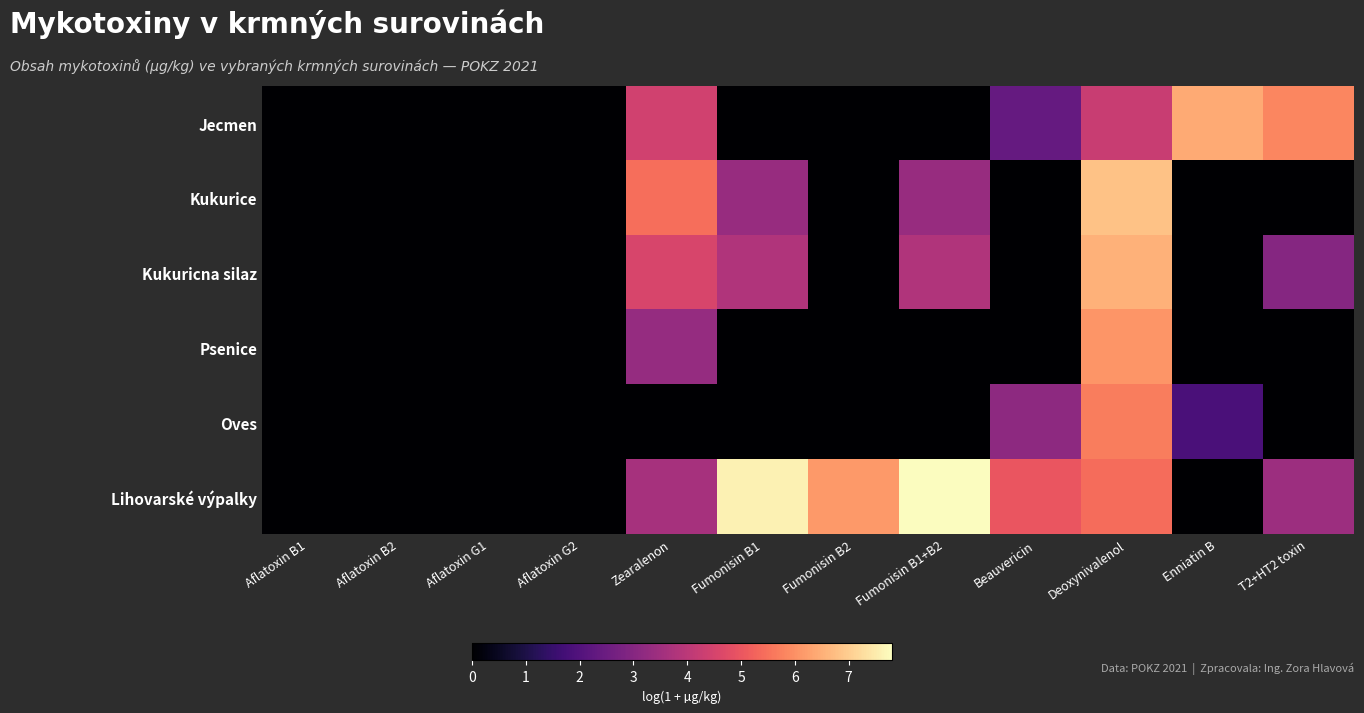

Which series changed the most between Aflatoxin G1 and Beauvericin?

Lihovarské výpalky